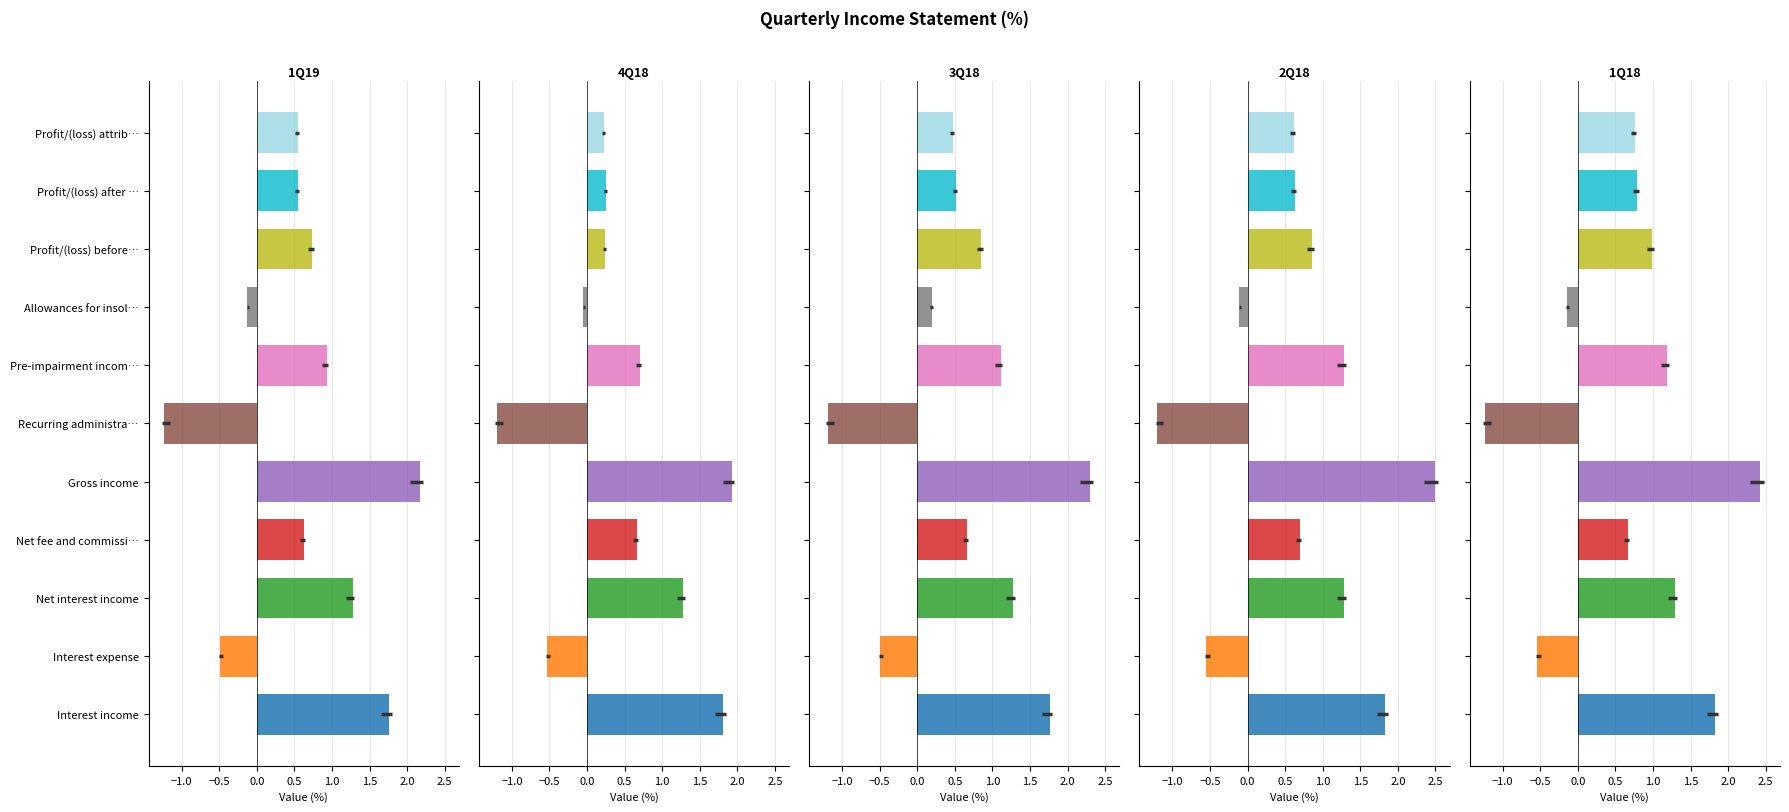

At how many categories does at least one series exceed 1?

4